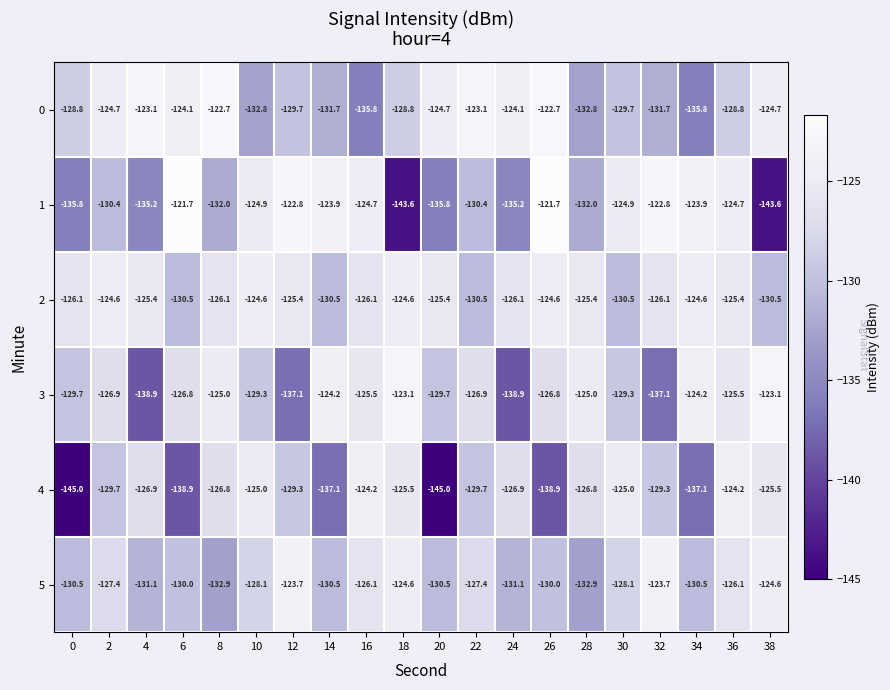

Which series has the widest spread of values?

1